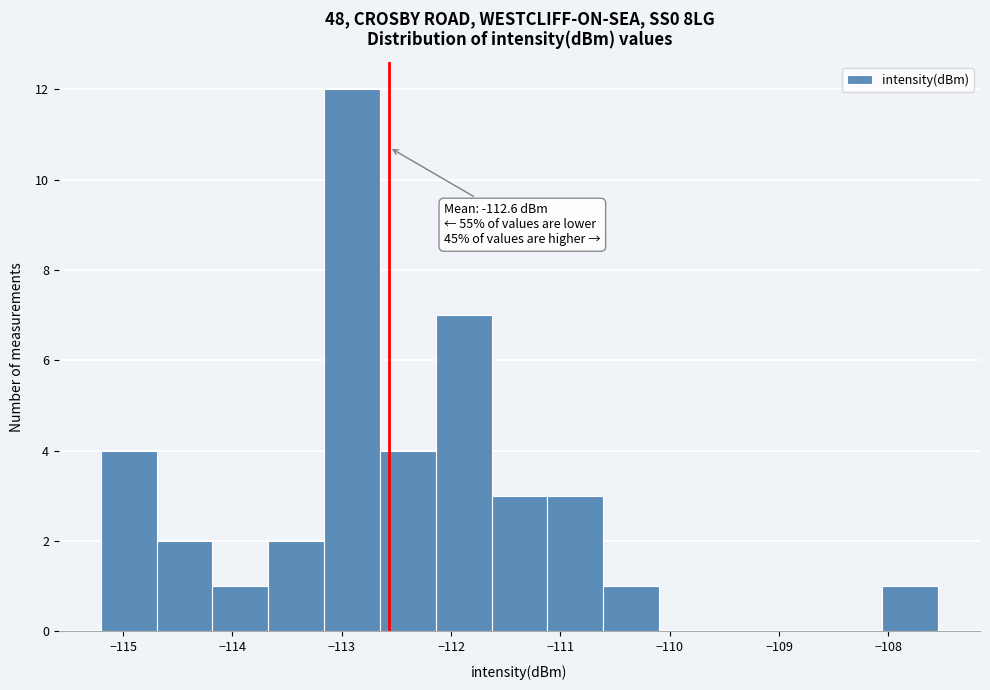

Over which range of the x-axis is the bar tallest?

-113.2 to -112.7